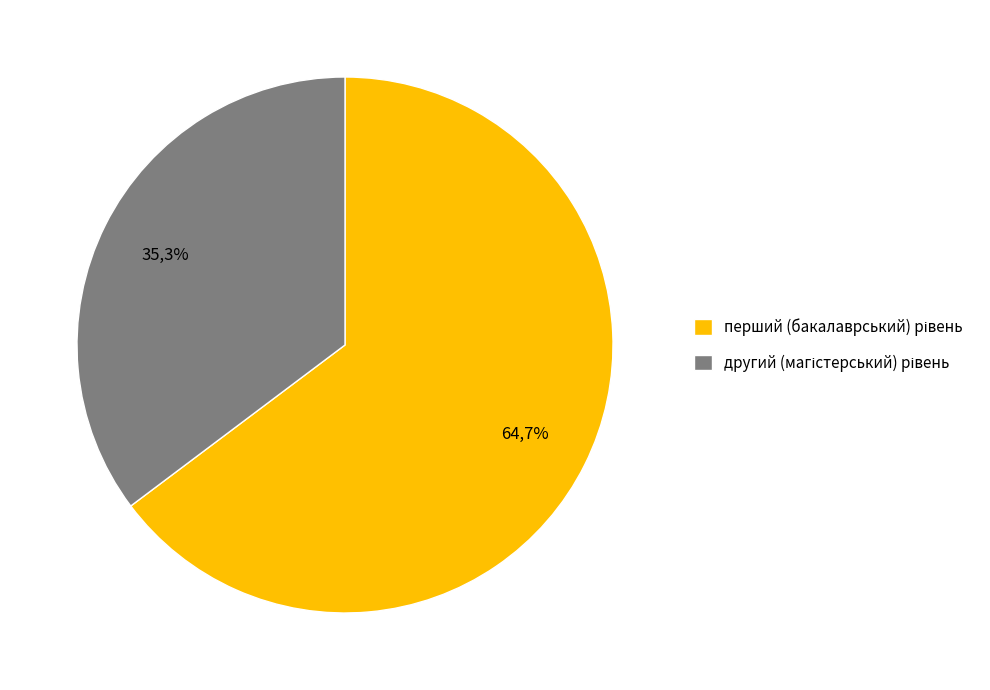

Which category has the smallest portion of the pie?

другий (магістерський) рівень